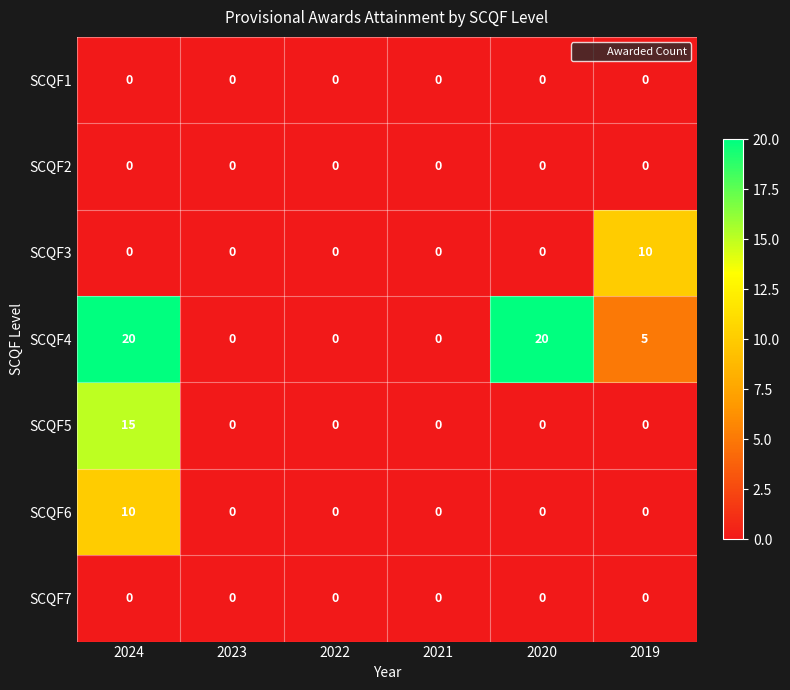

At which category is the sum across all series the highest?

2024